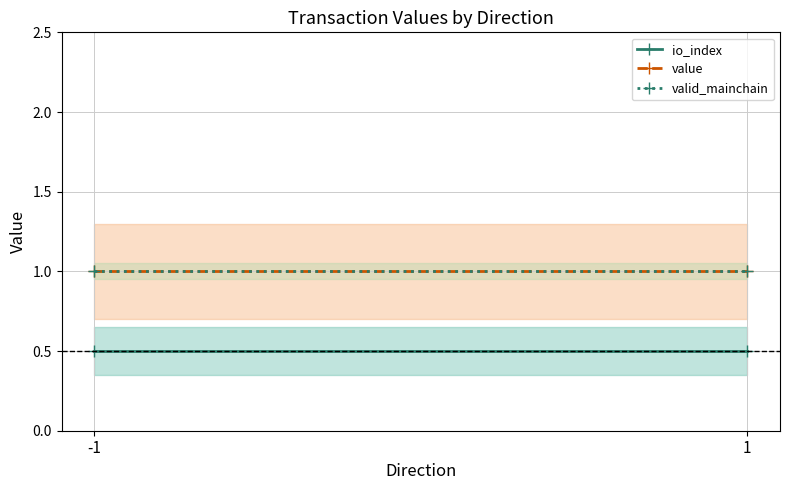

Rank the series at -1 from lowest to highest value.

io_index, valid_mainchain, value